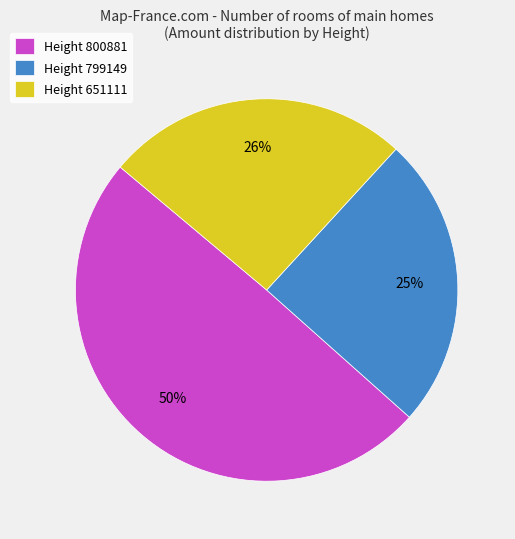

To the nearest percent, what portion does Height 651111 represent?

26%